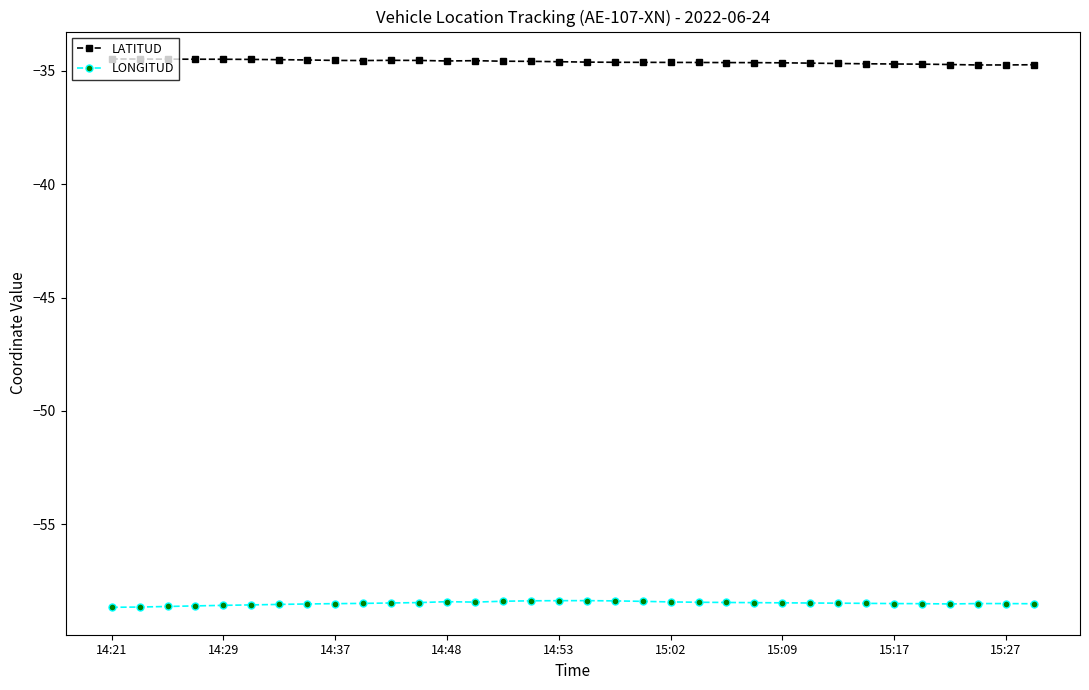

True or false: LONGITUD and LATITUD cross at least once.

False